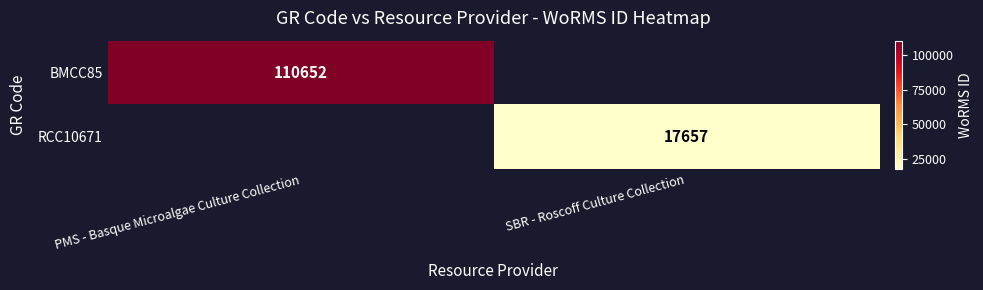

The value of BMCC85 at PMS - Basque Microalgae Culture Collection is 56028. True or false?

False